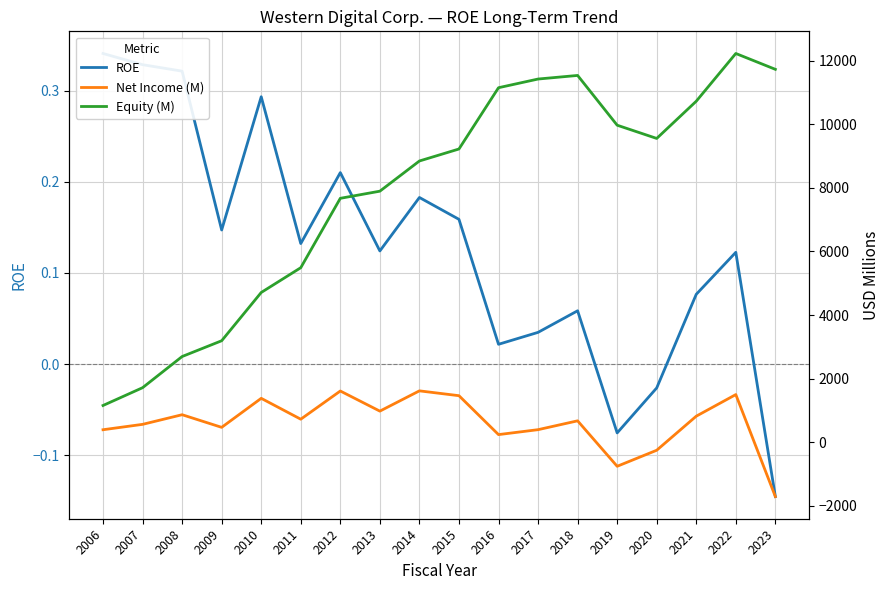

Between 2009 and 2012, which series saw the biggest shift?

Equity (M)